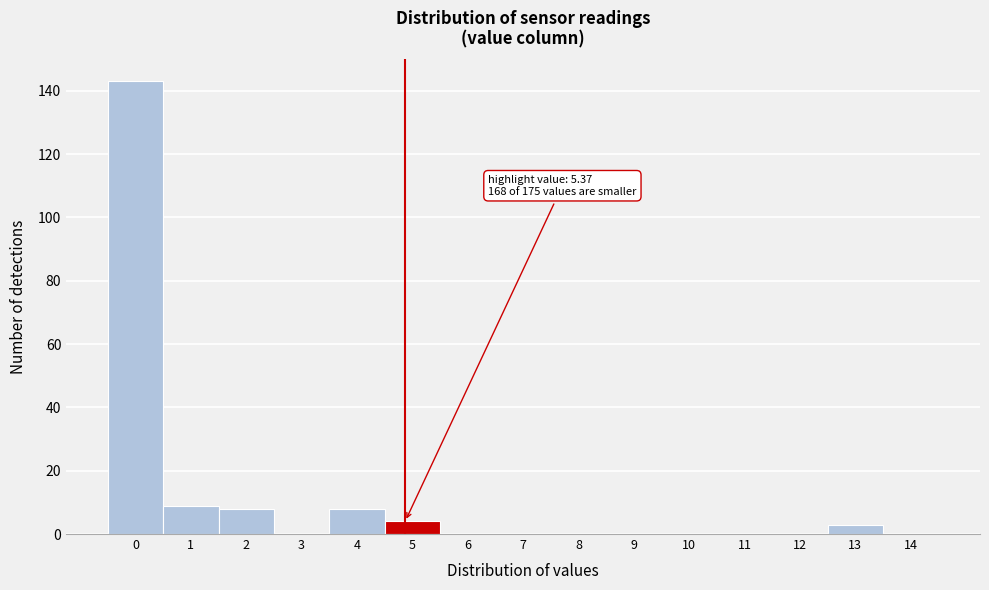

Reading left to right, list all the values displayed in this chart.

0=143	1=9	2=8	3=0	4=8	5=4	6=0	7=0	8=0	9=0	10=0	11=0	12=0	13=3	14=0